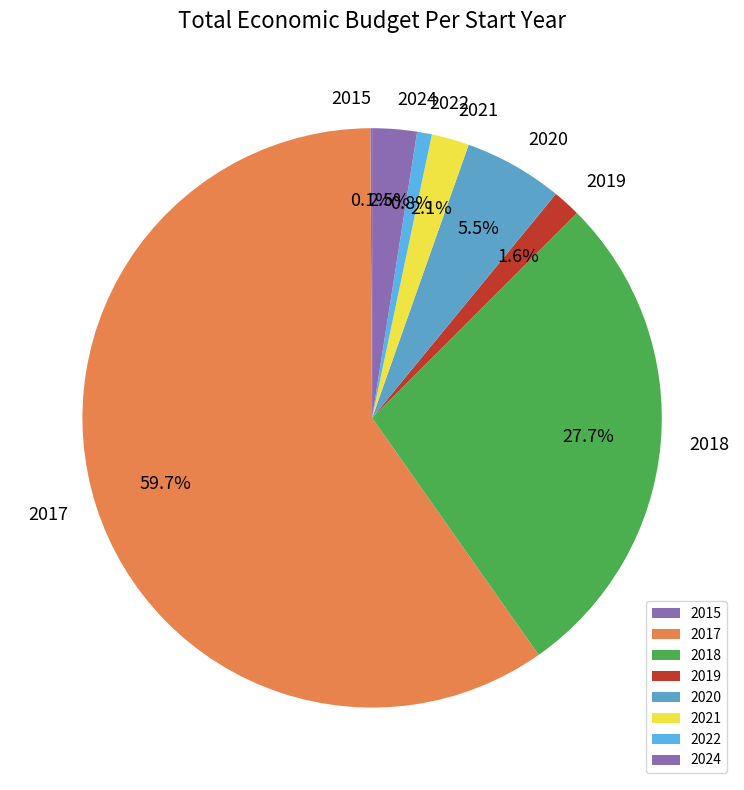

Does any single category account for the majority?

Yes